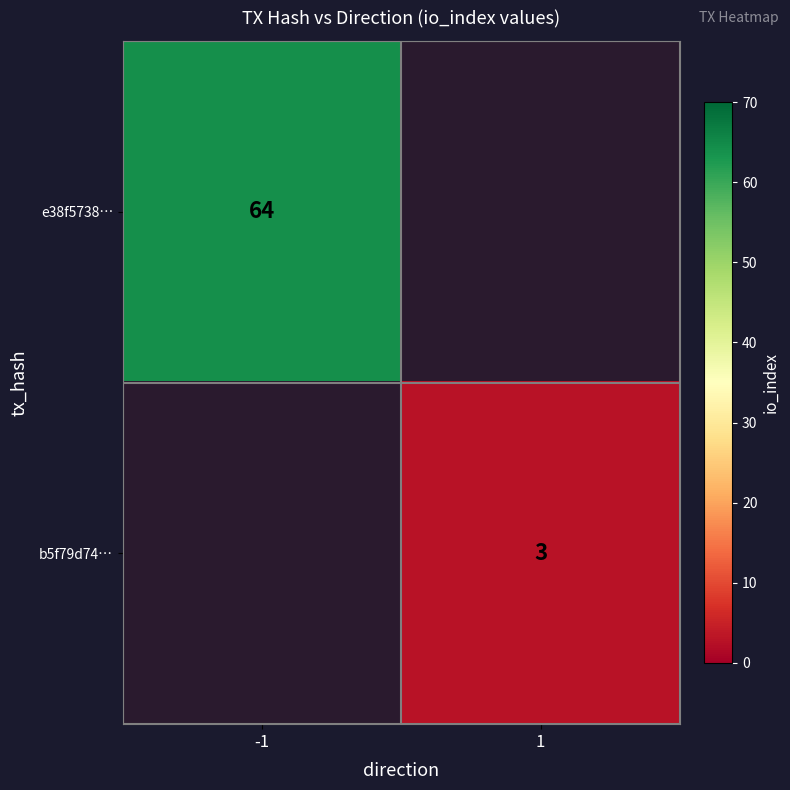

True or false: b5f79d74… has a value of 3 at 1.

True